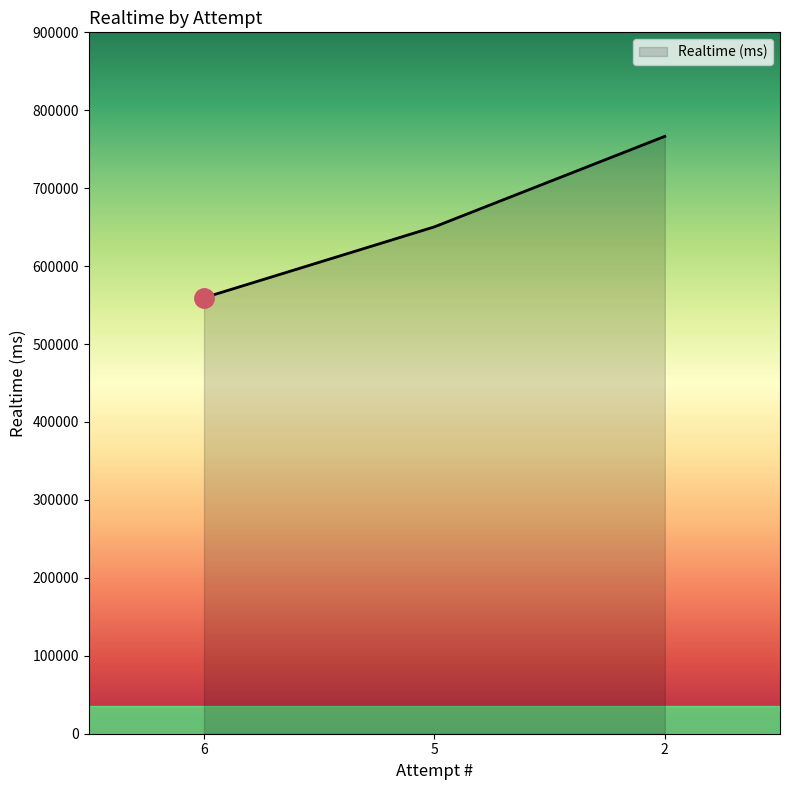

The value at 2 is 1204681. True or false?

False